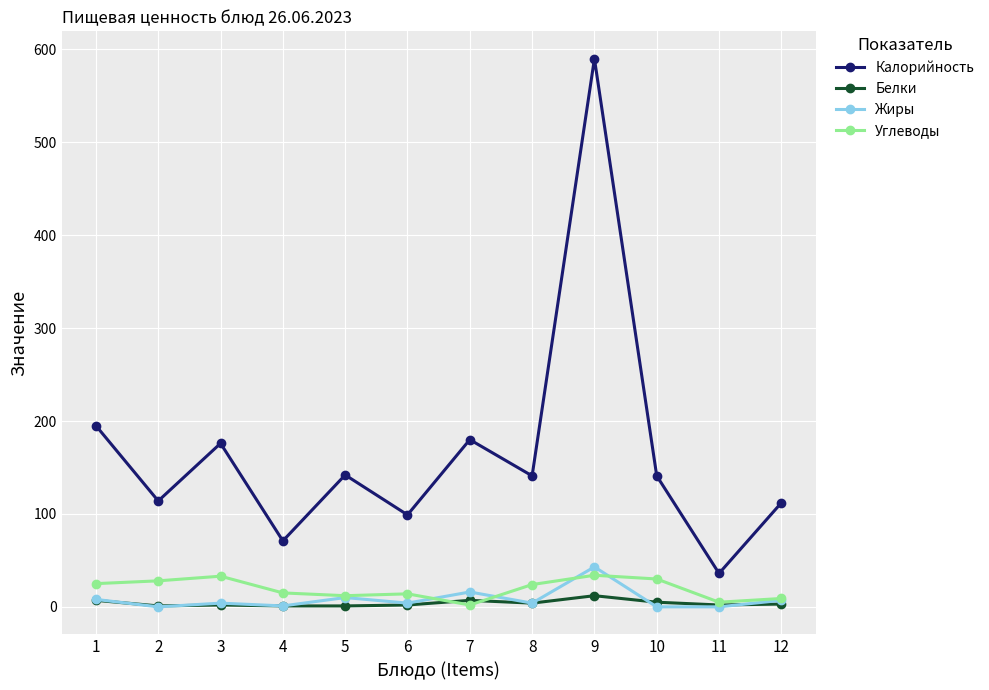

True or false: Калорийность has more than 2 points higher than both neighbors.

True